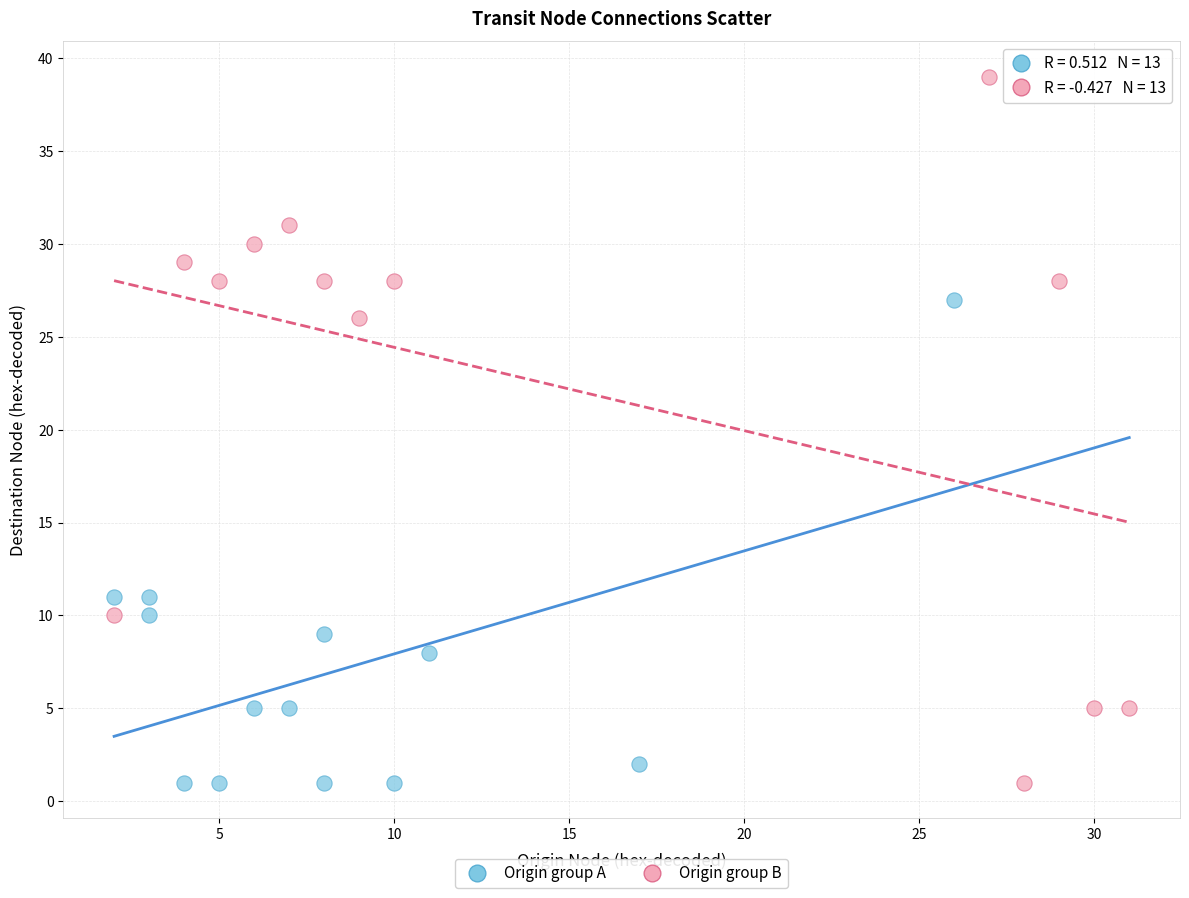

What are all the series names shown in the legend?

Origin group A, Origin group B